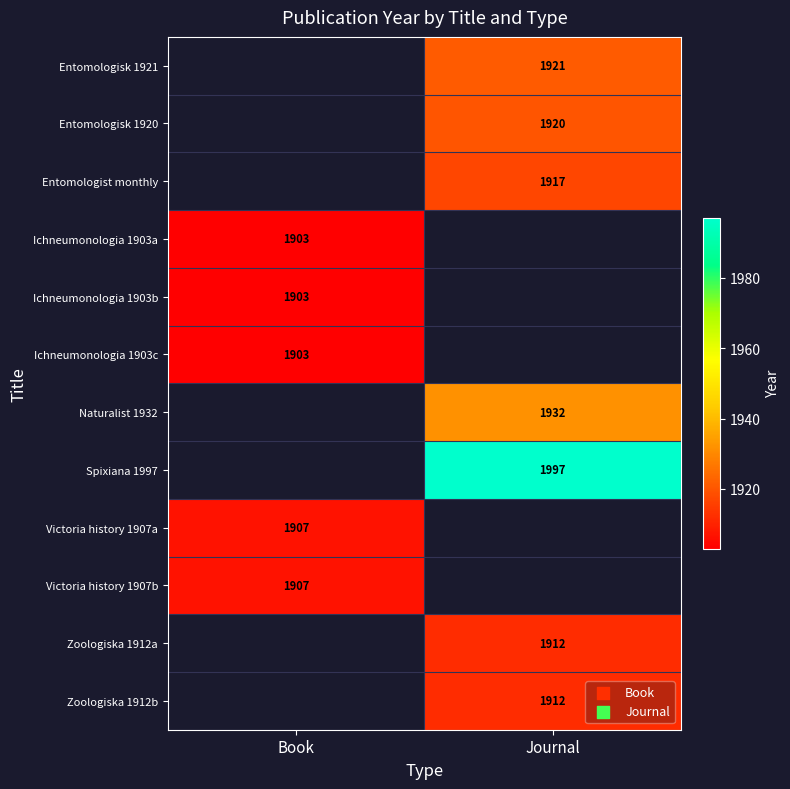

The Ichneumonologia 1903b series shows 1903 at Book. True or false?

True